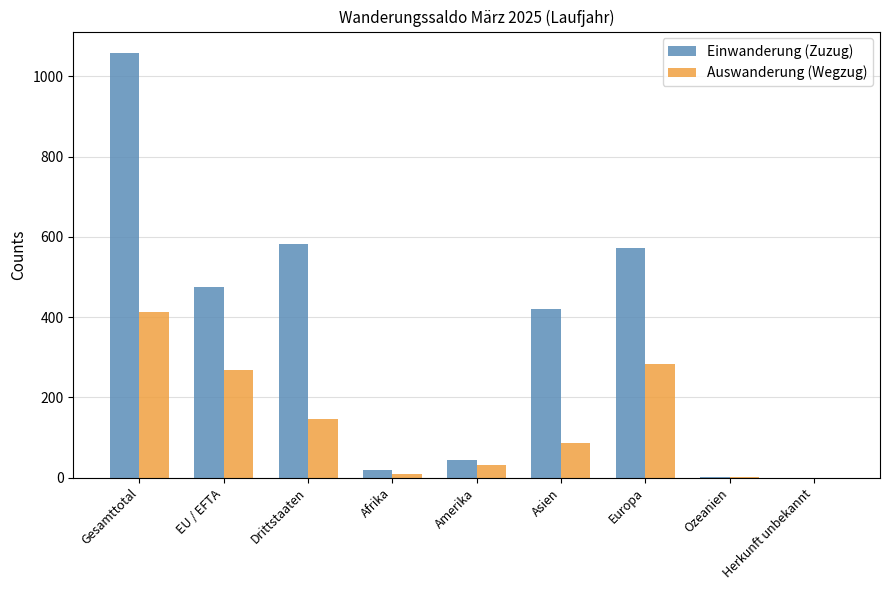

Does the chart contain stacked bars?

No